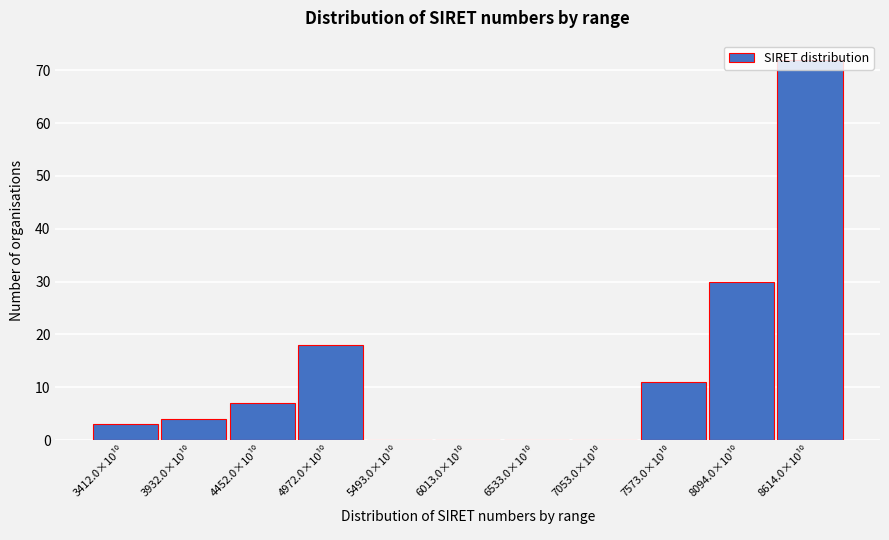

What is the sum of all values?

145